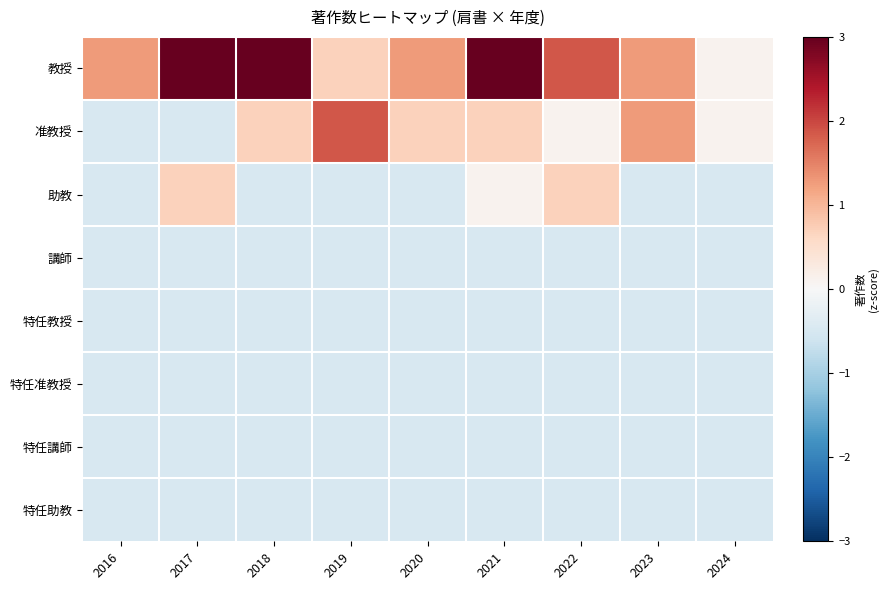

Rank the series at 2020 from highest to lowest value.

教授, 准教授, 助教, 講師, 特任教授, 特任准教授, 特任講師, 特任助教